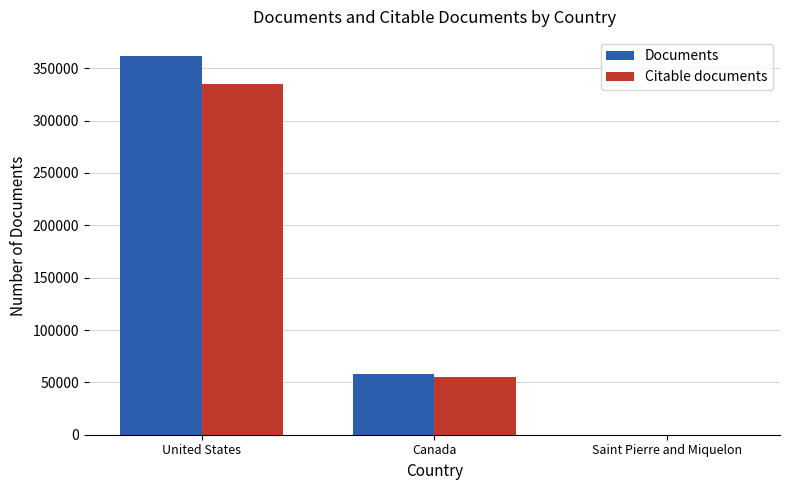

Reading right to left, list all the values displayed in this chart.

Documents: Saint Pierre and Miquelon=1	Canada=58442	United States=361867
Citable documents: Saint Pierre and Miquelon=1	Canada=54681	United States=334814